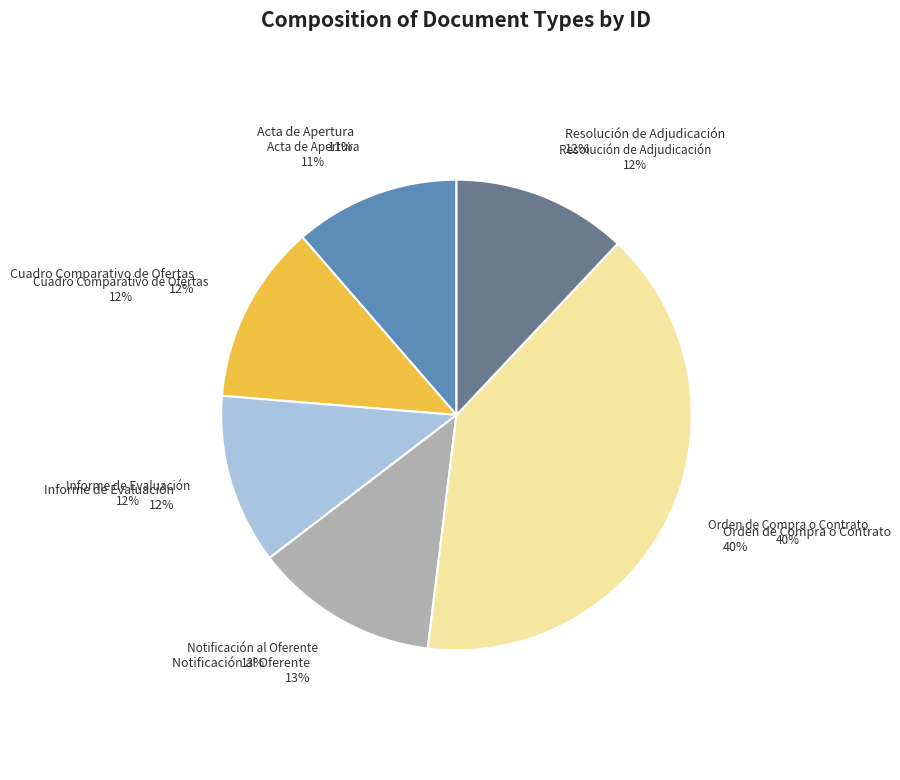

Rank the categories by value from highest to lowest.

Orden de Compra o Contrato, Notificación al Oferente, Cuadro Comparativo de Ofertas, Resolución de Adjudicación, Informe de Evaluación, Acta de Apertura